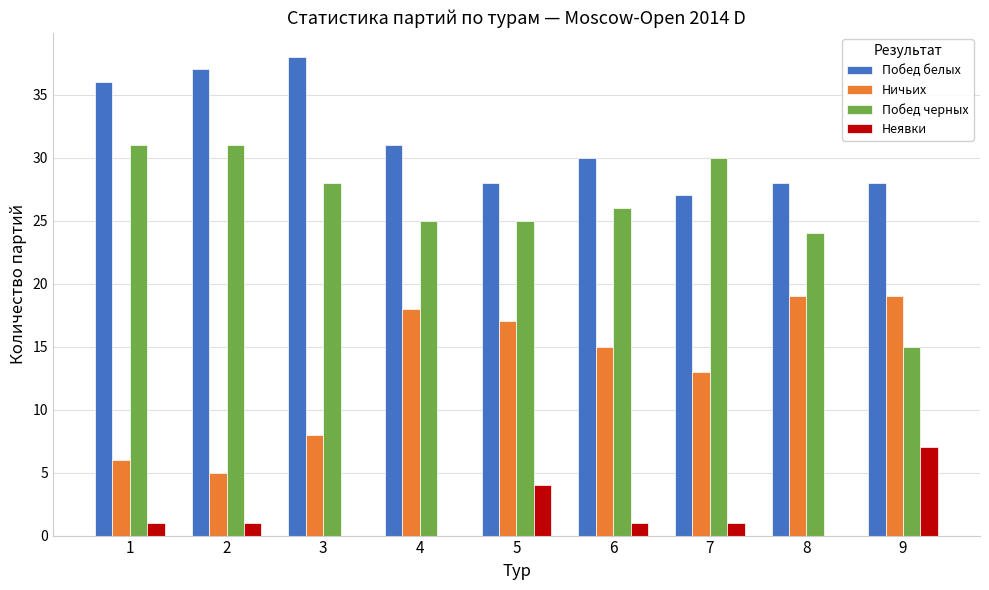

Are the bars grouped side by side (vs. stacked)?

Yes